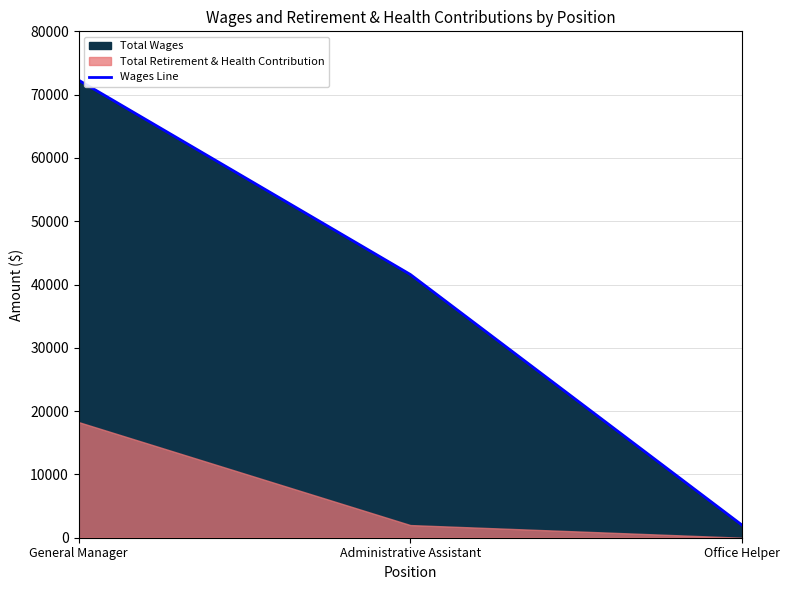

Where is the data nearest to the value 37140?

Administrative Assistant